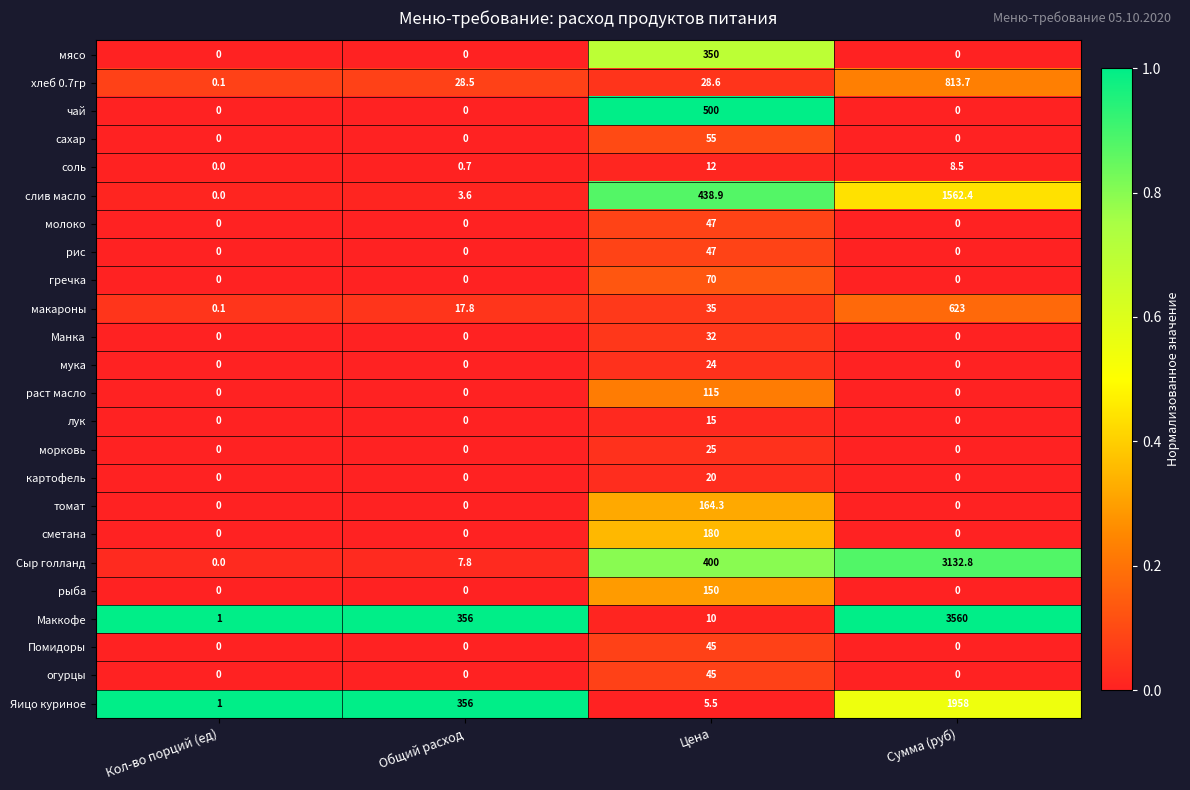

What is the maximum value shown in the chart?

3560.0